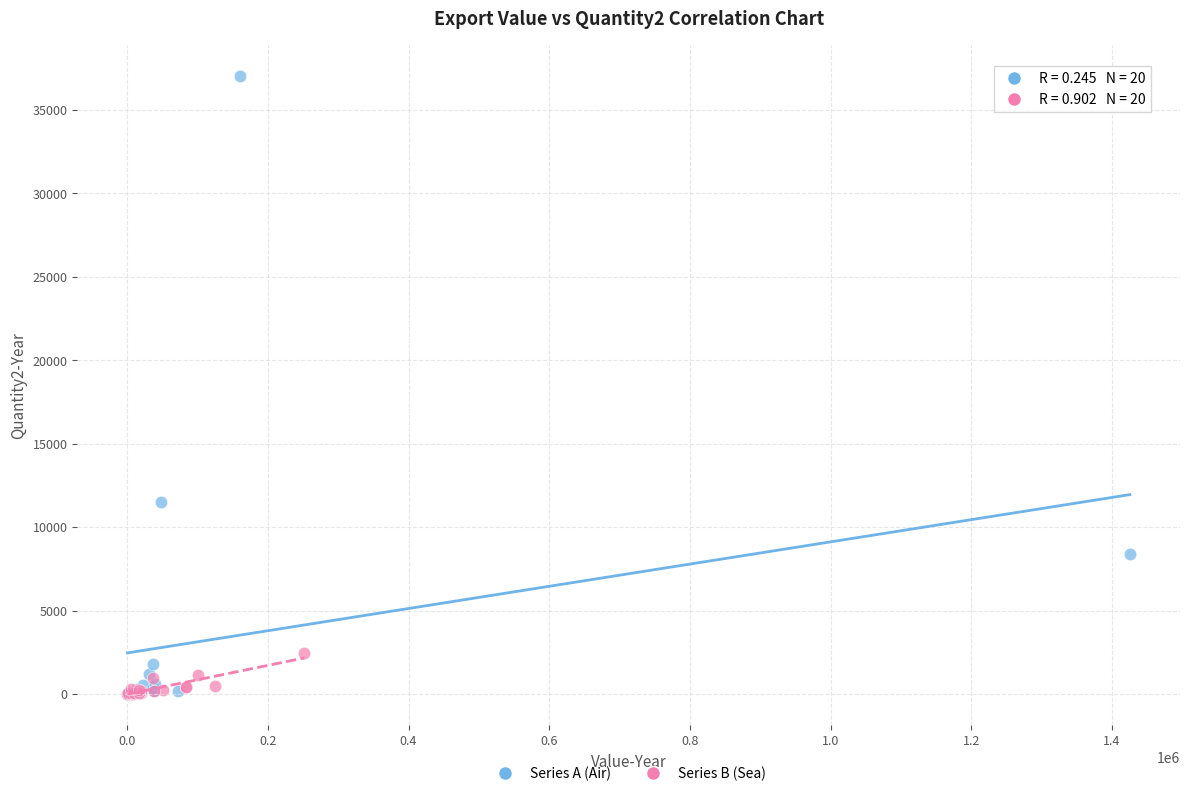

Which series contains the highest Y value?

Series A (Air)